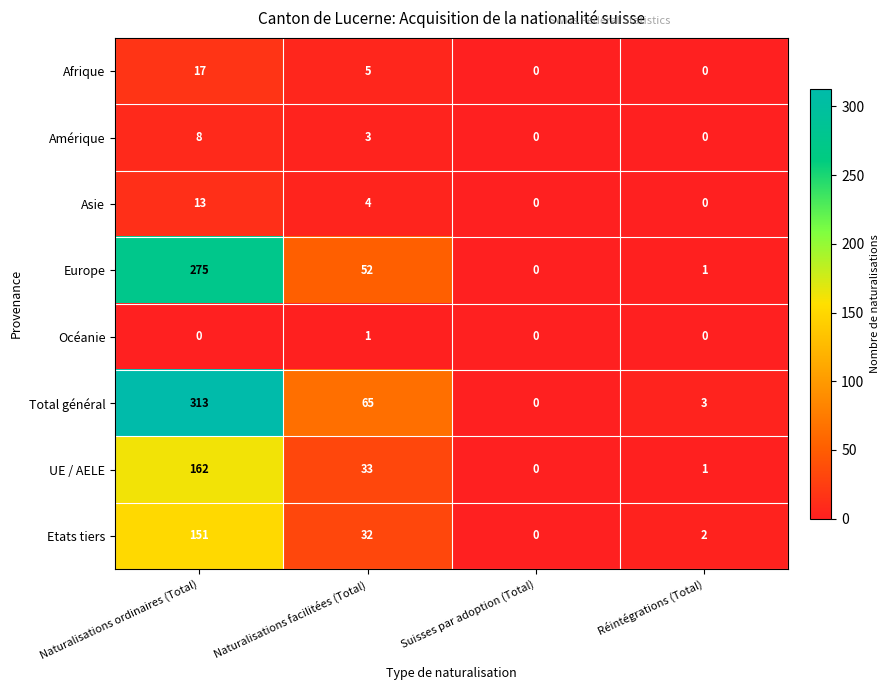

At which category is the sum across all series the highest?

Naturalisations ordinaires (Total)